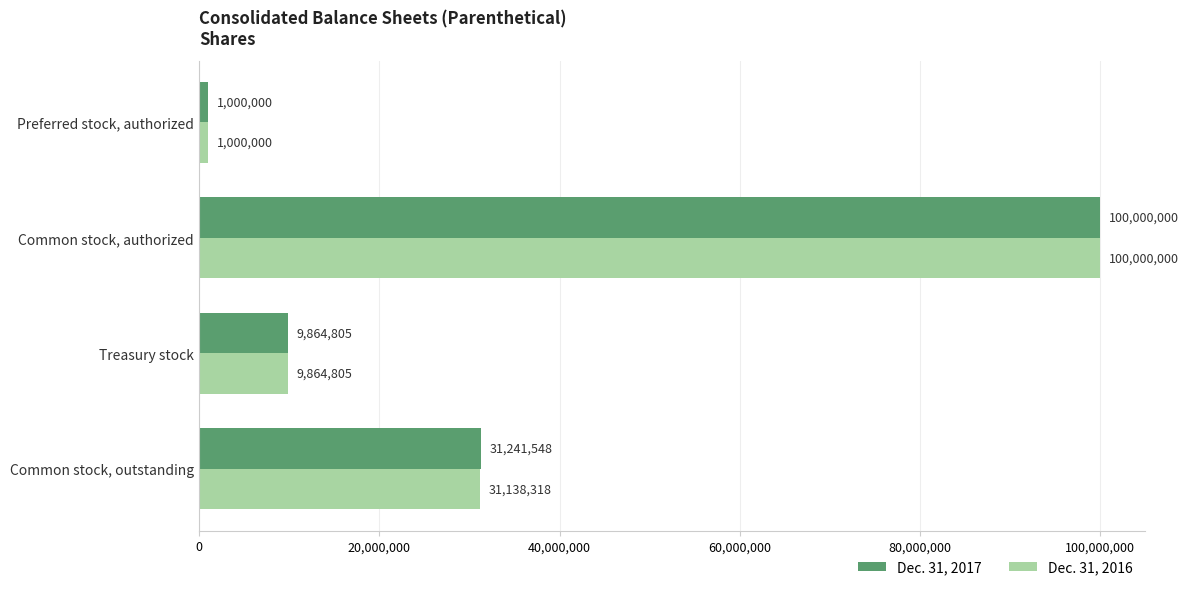

What value does the Dec. 31, 2017 series have at Preferred stock, authorized, to the nearest 50?

1000000